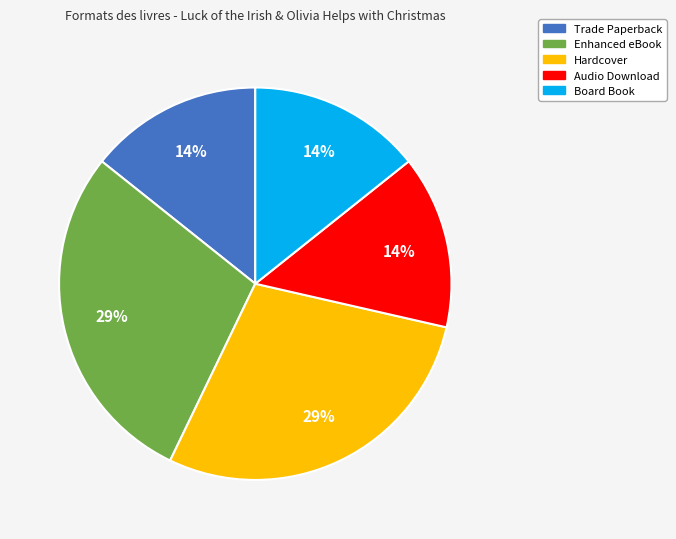

To the nearest percent, what is the combined percentage of Board Book and Enhanced eBook?

43%